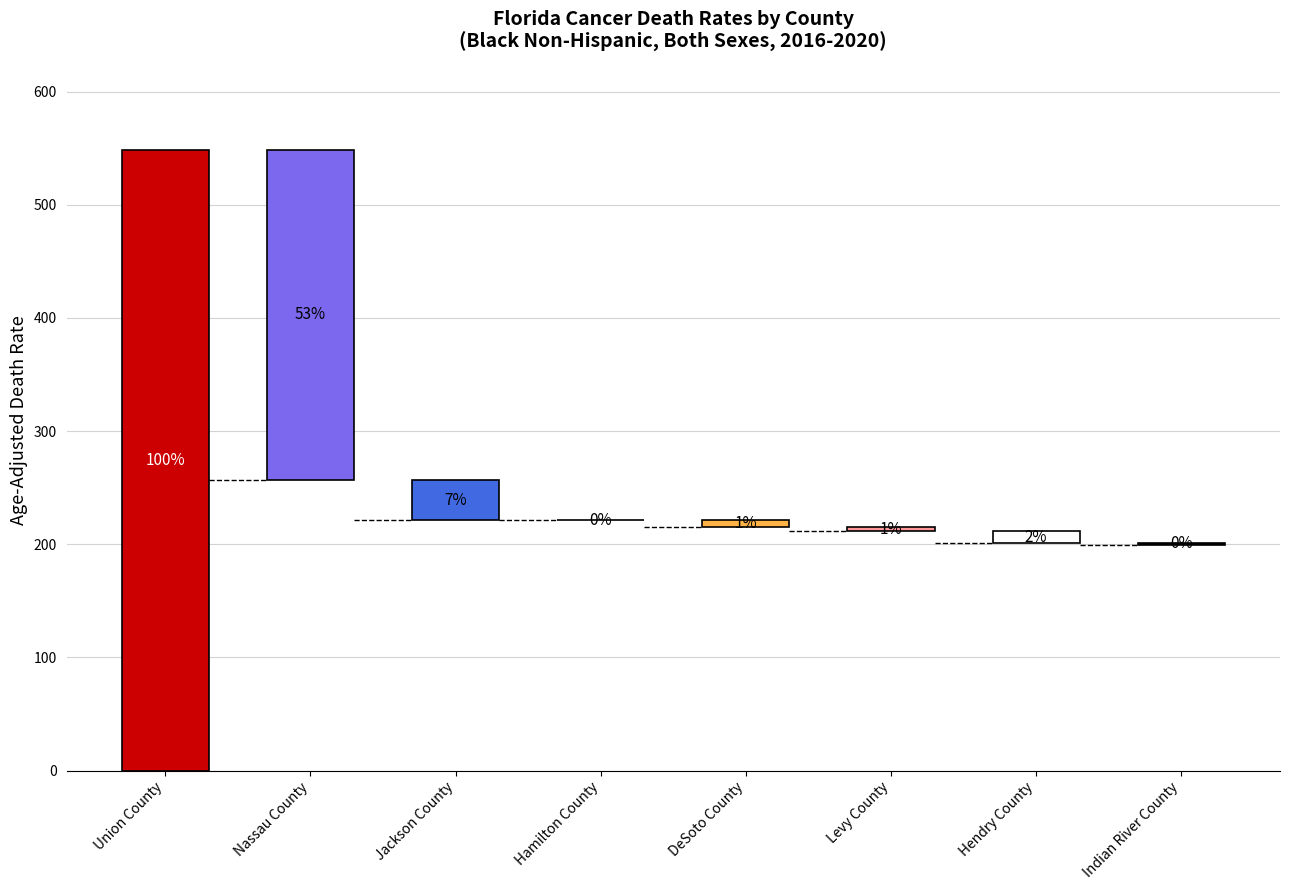

Rank the categories by value from highest to lowest.

Union County, Nassau County, Jackson County, Hamilton County, DeSoto County, Levy County, Hendry County, Indian River County